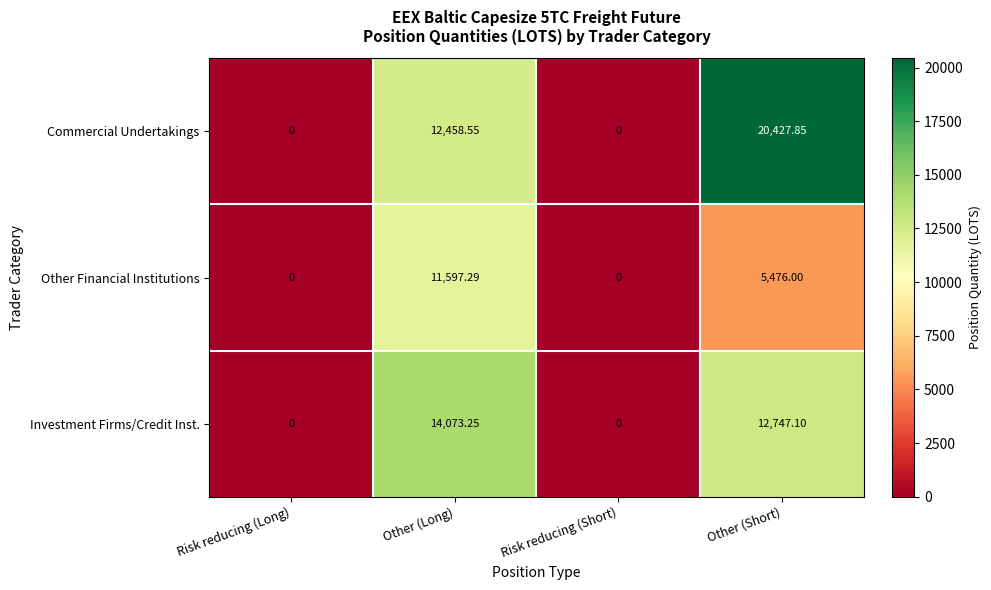

How many values in the Investment Firms/Credit Inst. series exceed 12747?

2